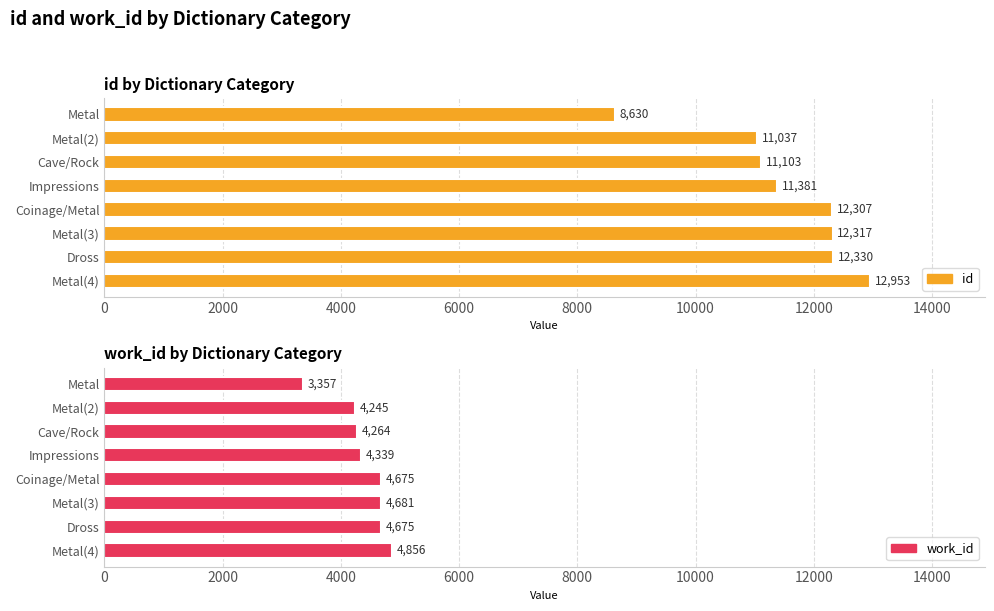

Is it true that work_id equals 4531 at Metal?

False